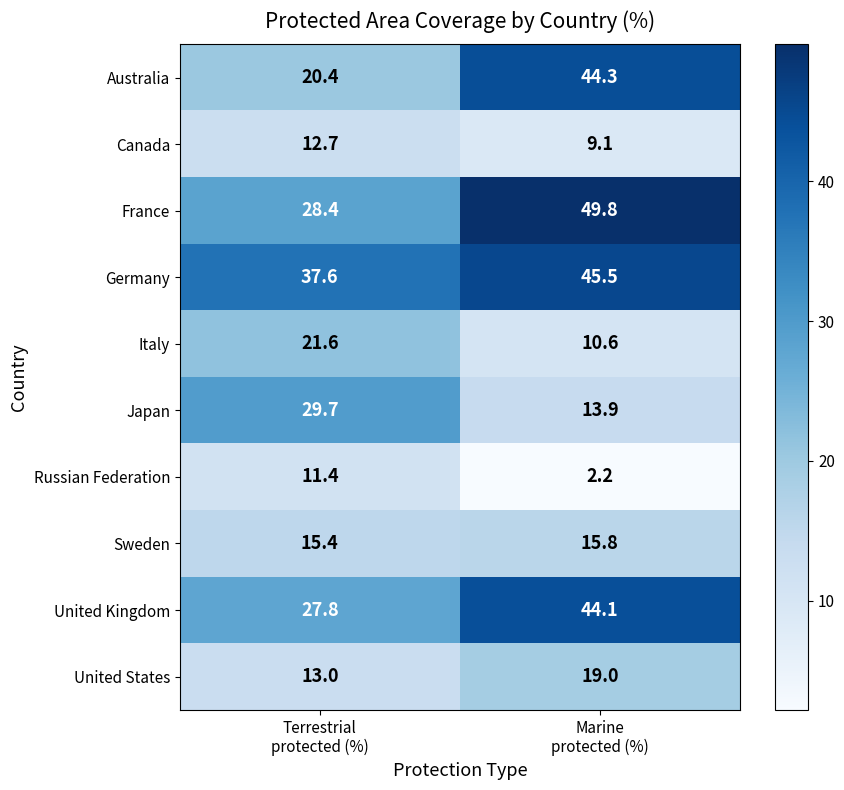

What is the minimum value for United States?

13.0